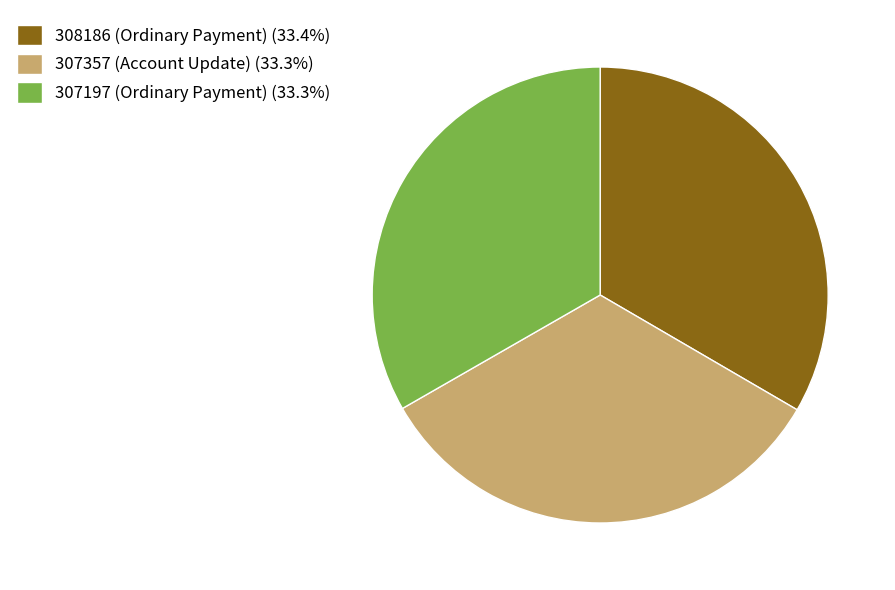

Does any single category account for the majority?

No